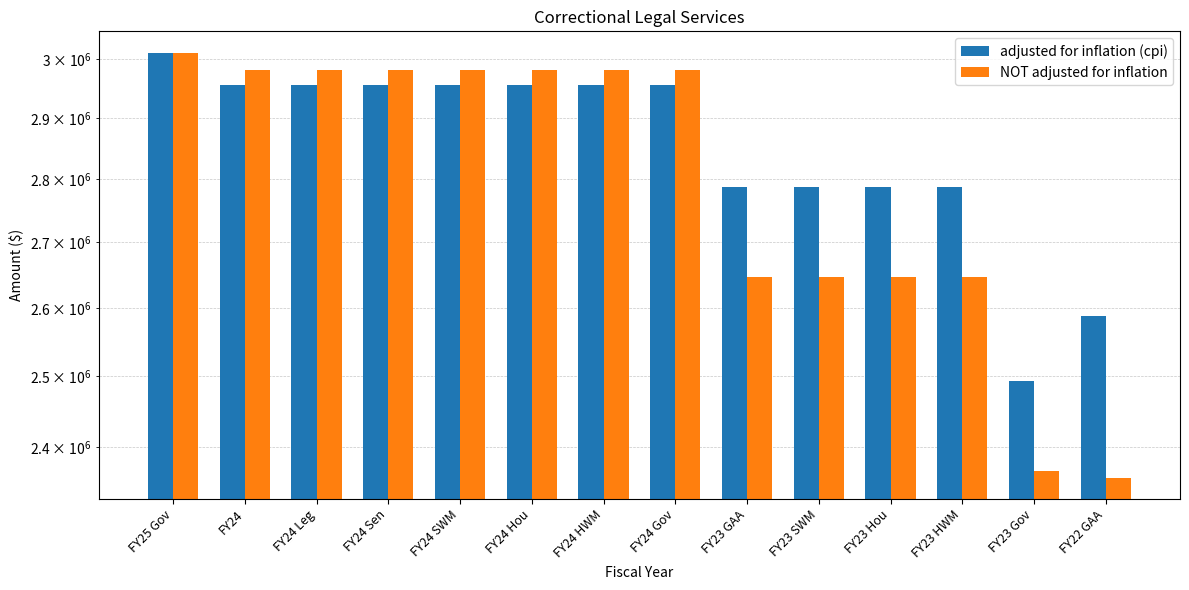

At which category does the chart reach its peak across all series?

FY25 Gov